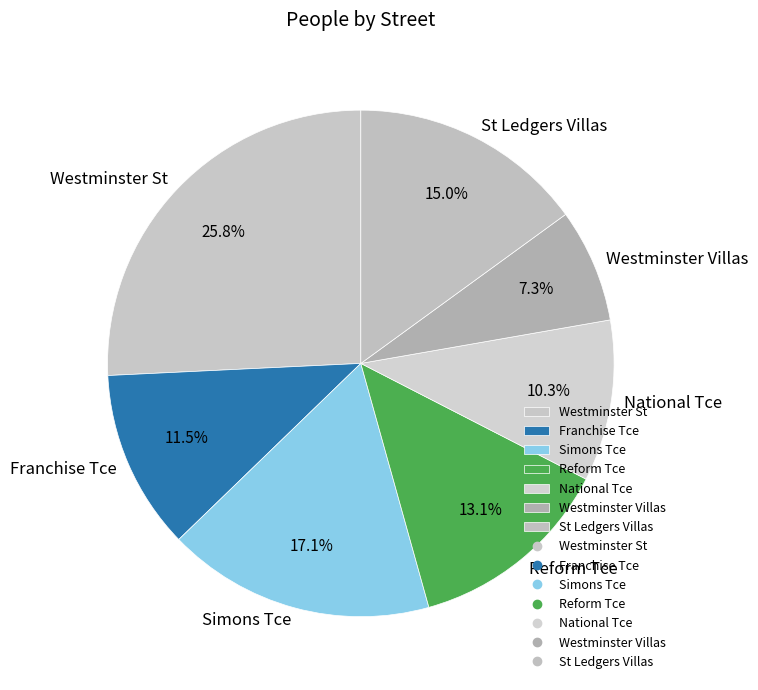

How many slices are in this pie chart?

7